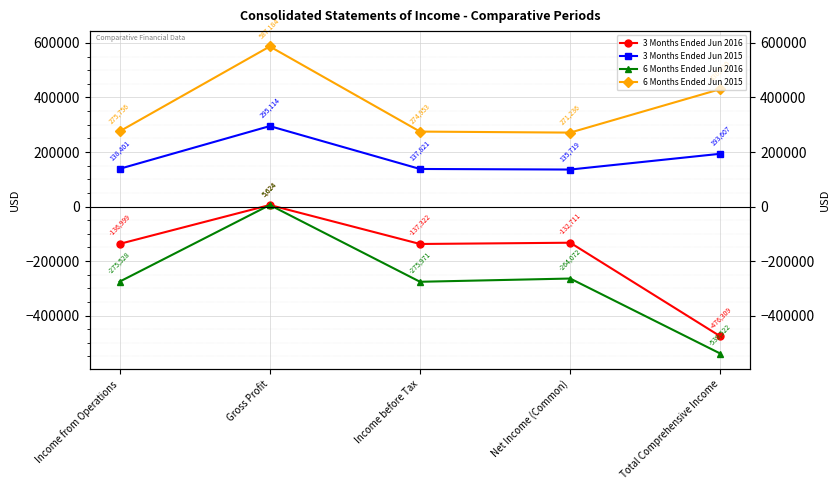

The 3 Months Ended Jun 2015 series shows 193607 at Total Comprehensive Income. True or false?

True